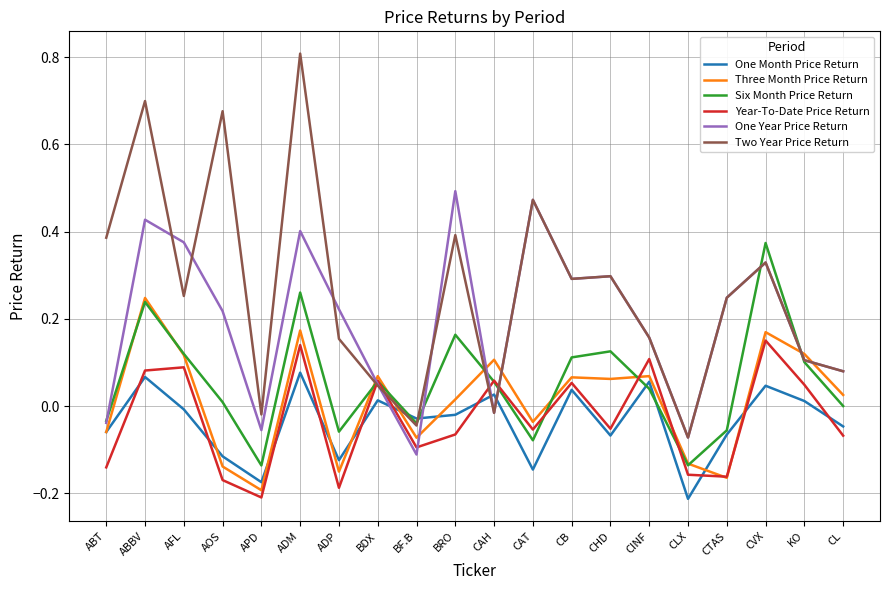

Which series ends up on top after the final intersection of Three Month Price Return and Two Year Price Return?

Two Year Price Return